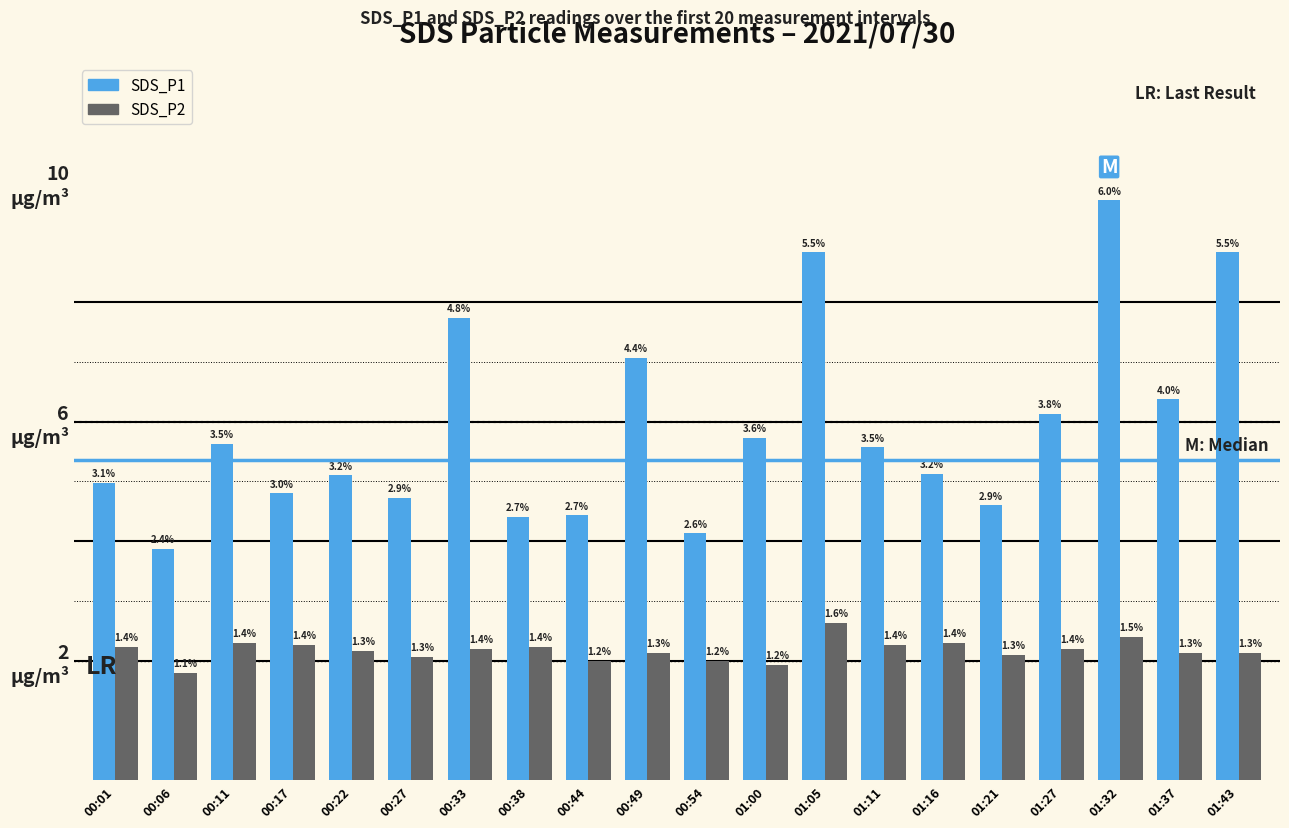

What are all the series names shown in the legend?

SDS_P1, SDS_P2